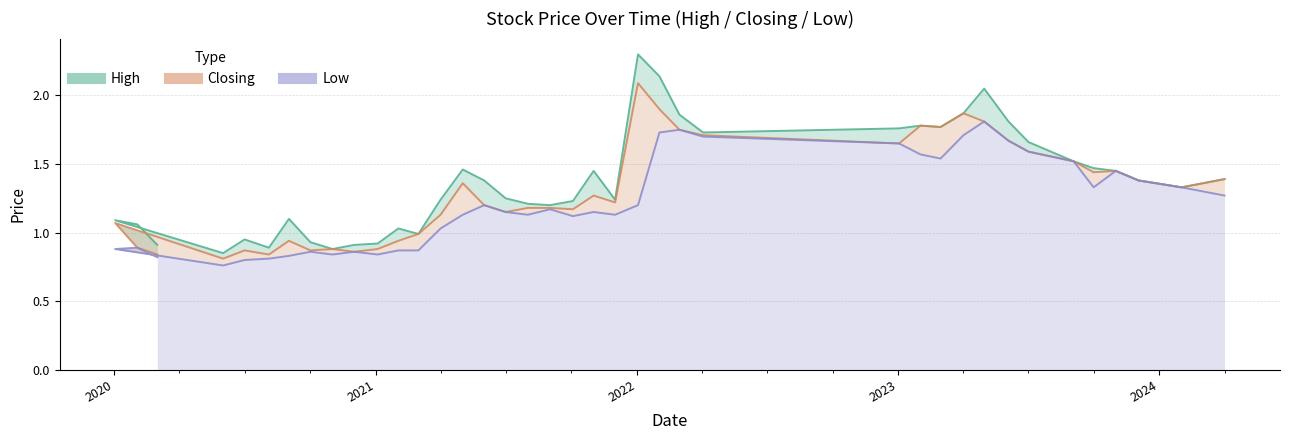

True or false: High and Closing intersect in this chart.

False